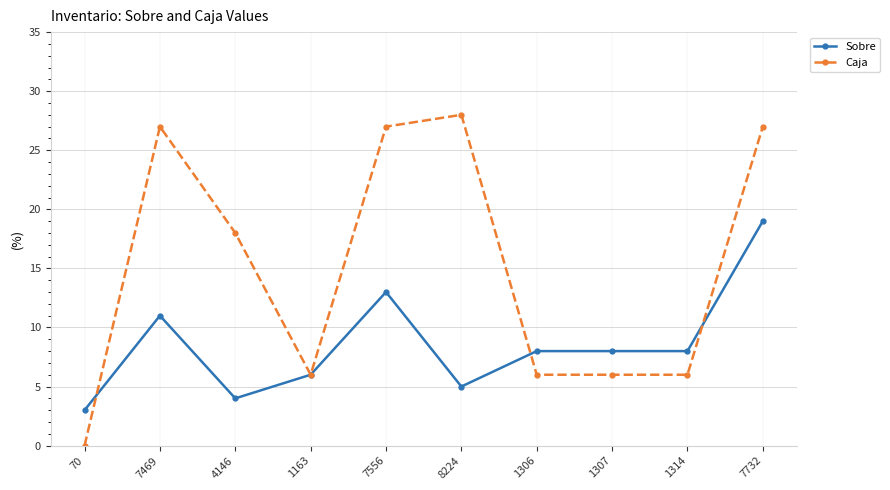

Which series has the largest total across all categories?

Caja